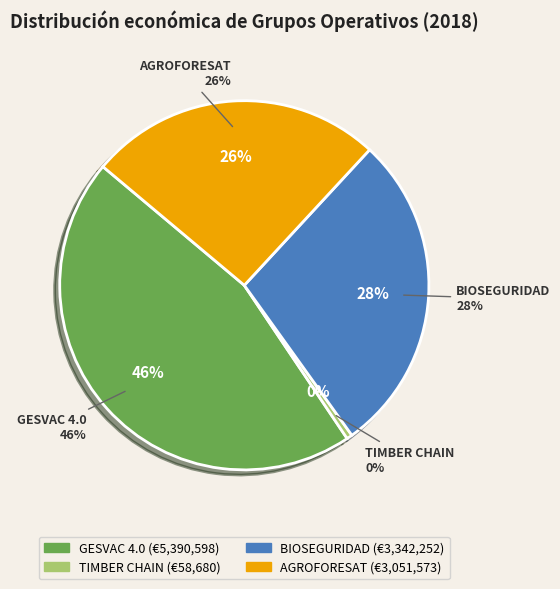

The GESVAC 4.0 slice represents 56% of the pie. True or false?

False